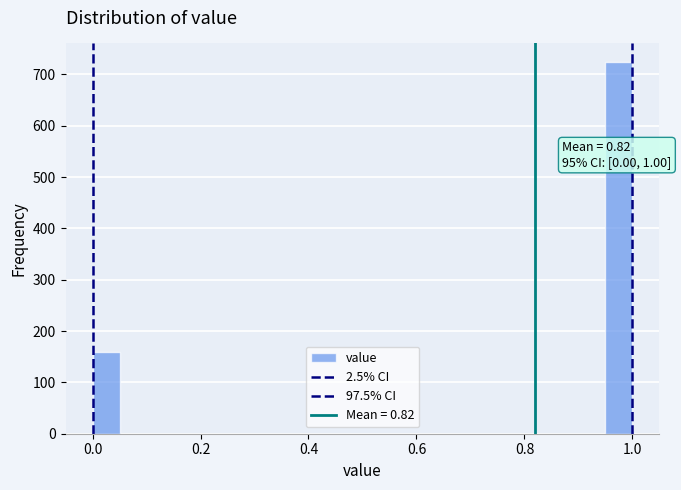

Read against the x-axis, roughly where is the centre of the tallest bar?

0.98